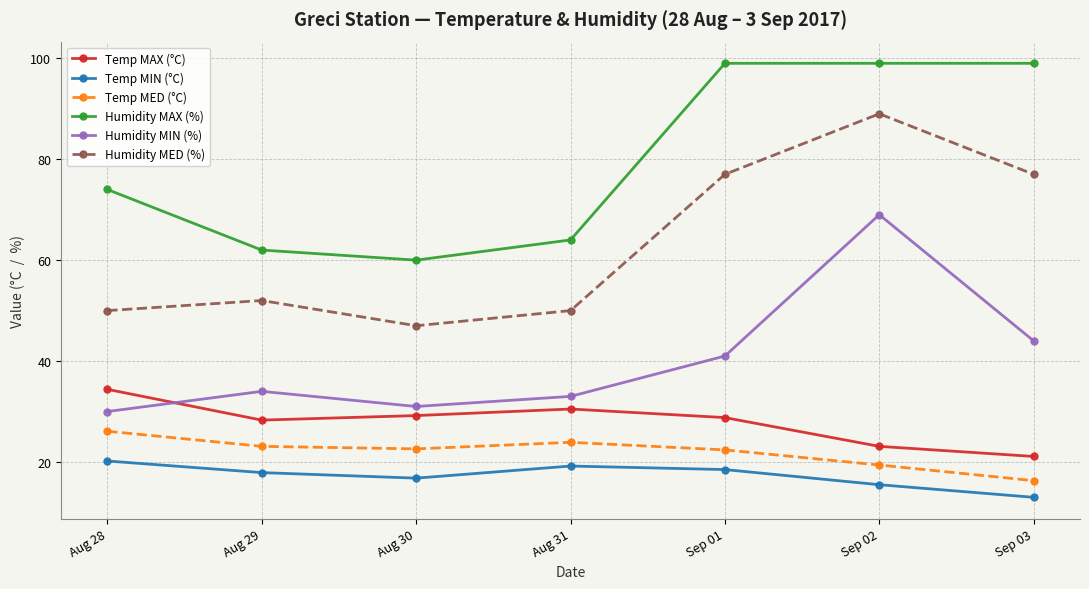

What is the label of the 4th point from the left?

Aug 31